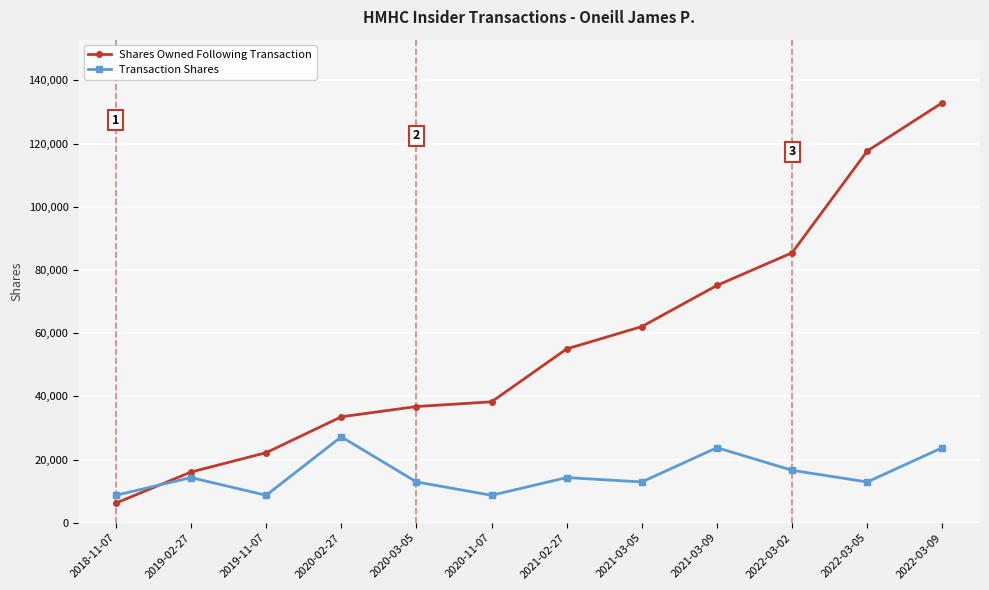

How many lines are shown in the chart?

2